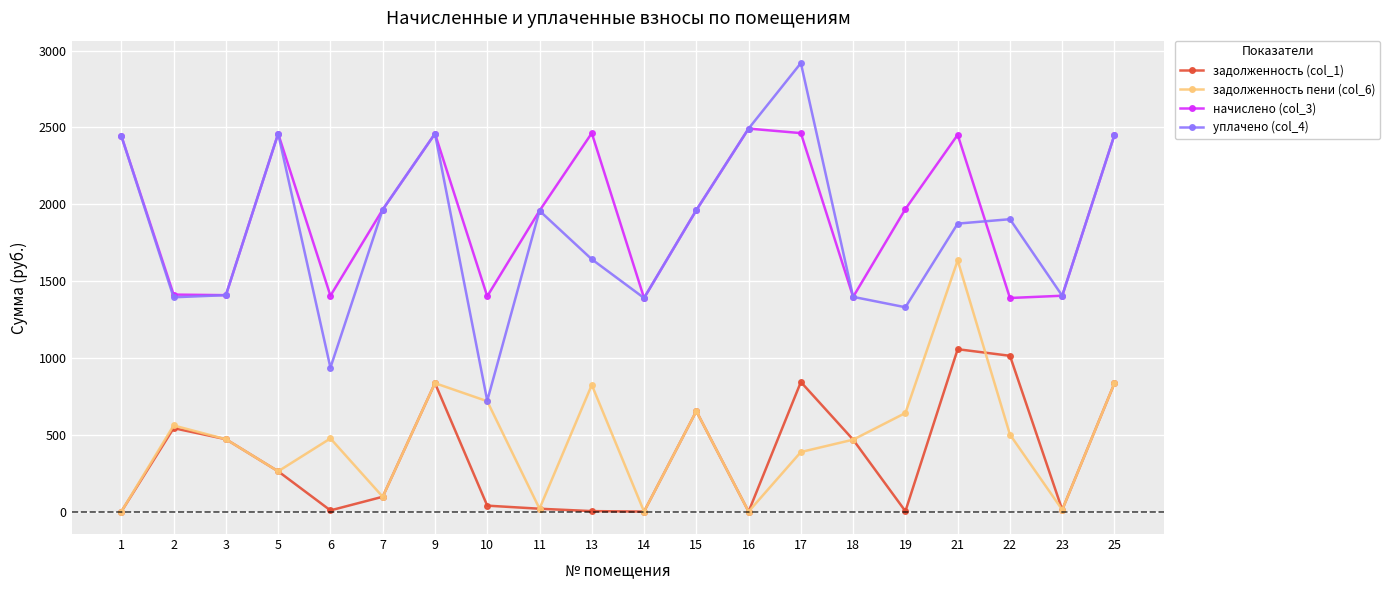

What is the value of the уплачено (col_4) point at the 8th from the left?

721.6